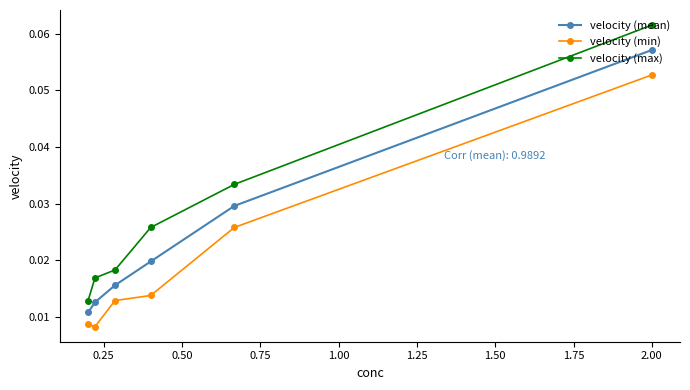

True or false: velocity (max) has more than 1 interior local peaks.

False